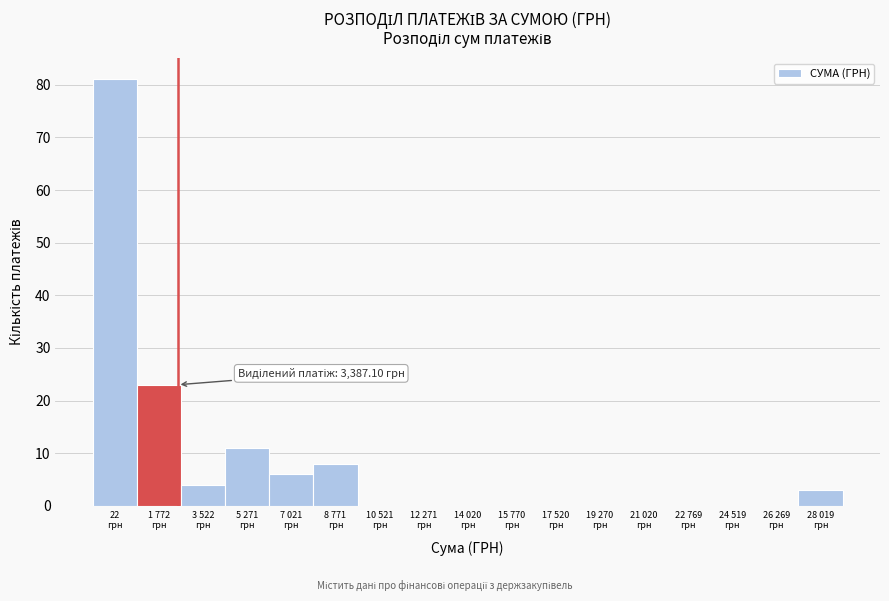

What is the sum of all values?

136